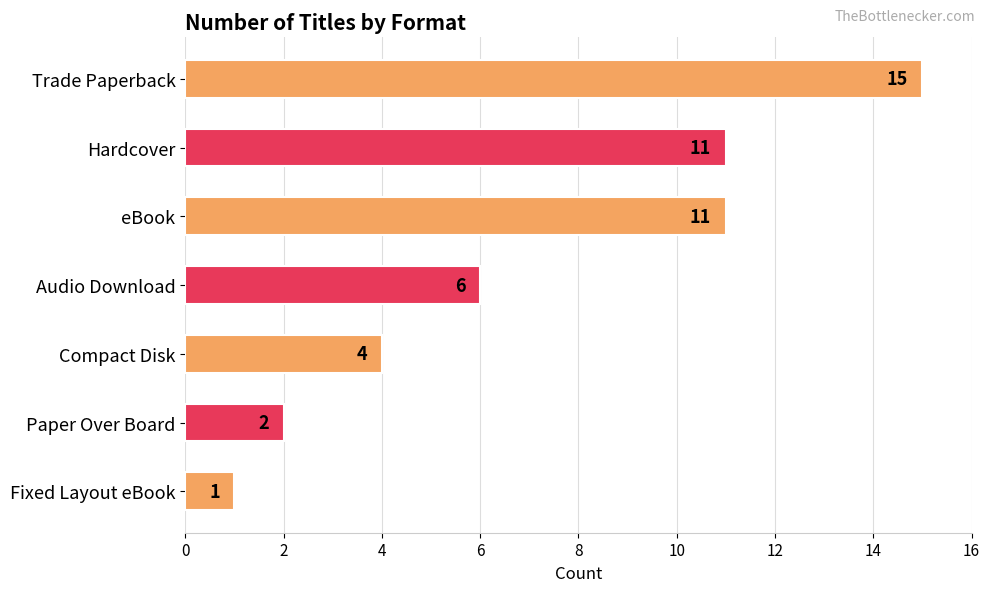

Reading top to bottom, extract all data points from this chart.

15	11	11	6	4	2	1